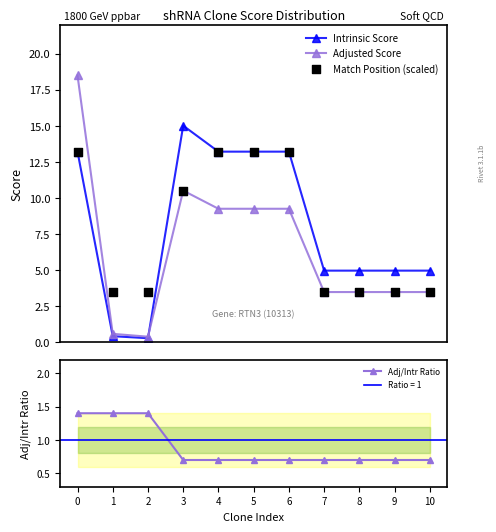

At how many categories does at least one series exceed 0?

11